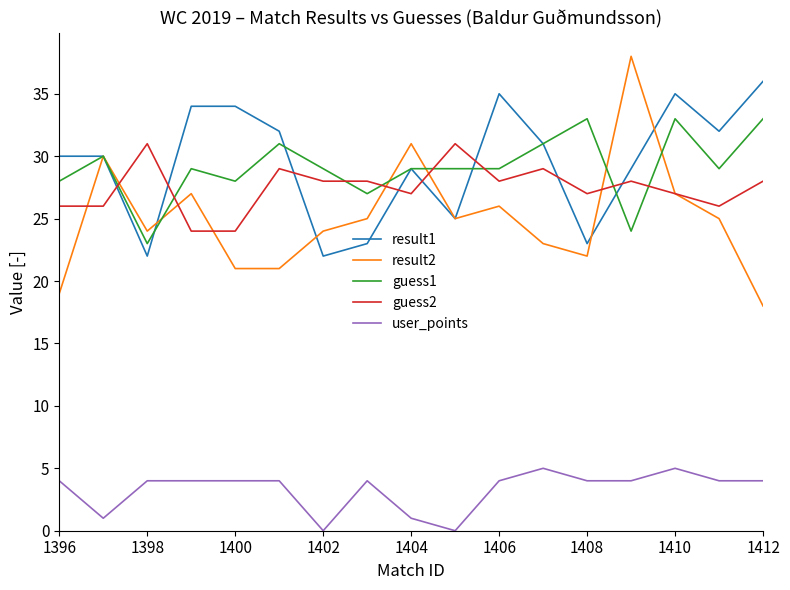

True or false: guess2 and result1 intersect in this chart.

True